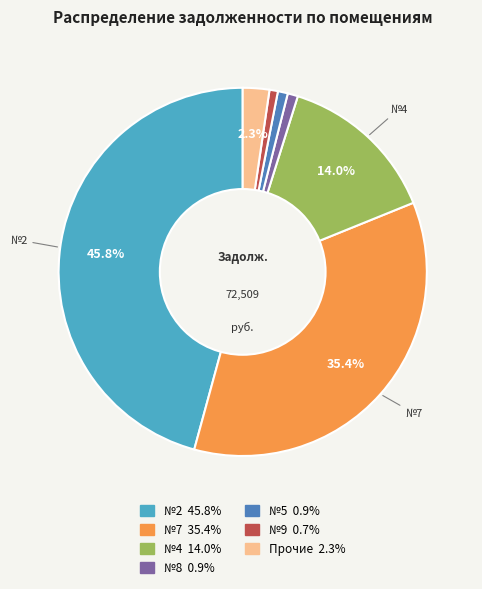

Is there a majority slice in this chart?

No